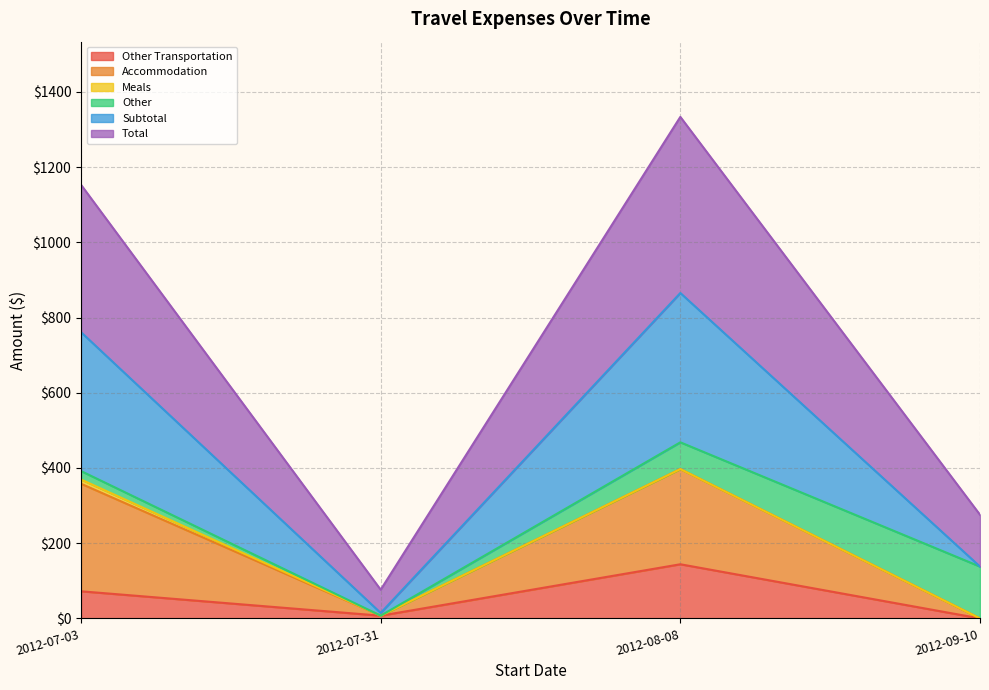

Which series has the widest spread of values?

Total